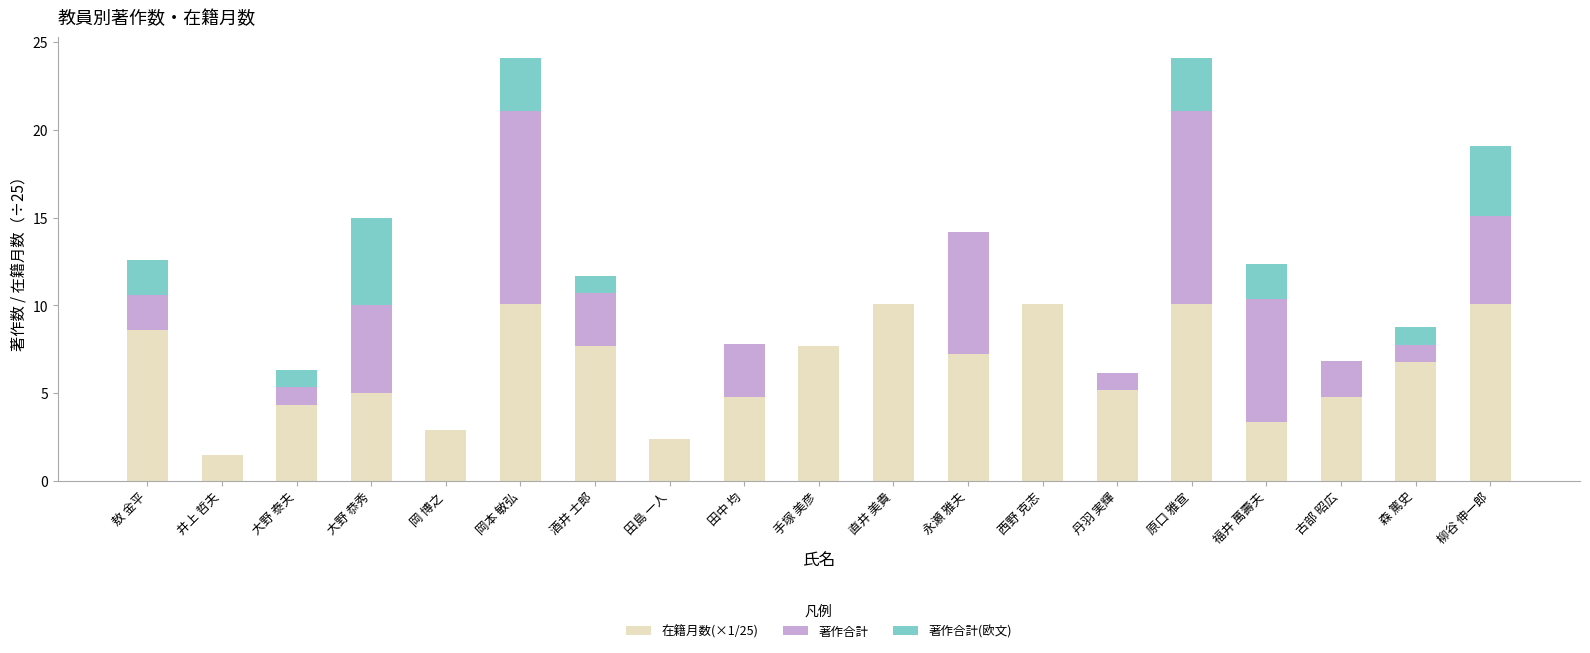

True or false: 在籍月数(×1/25) has a value of 7.2 at 永瀬 雅夫.

True